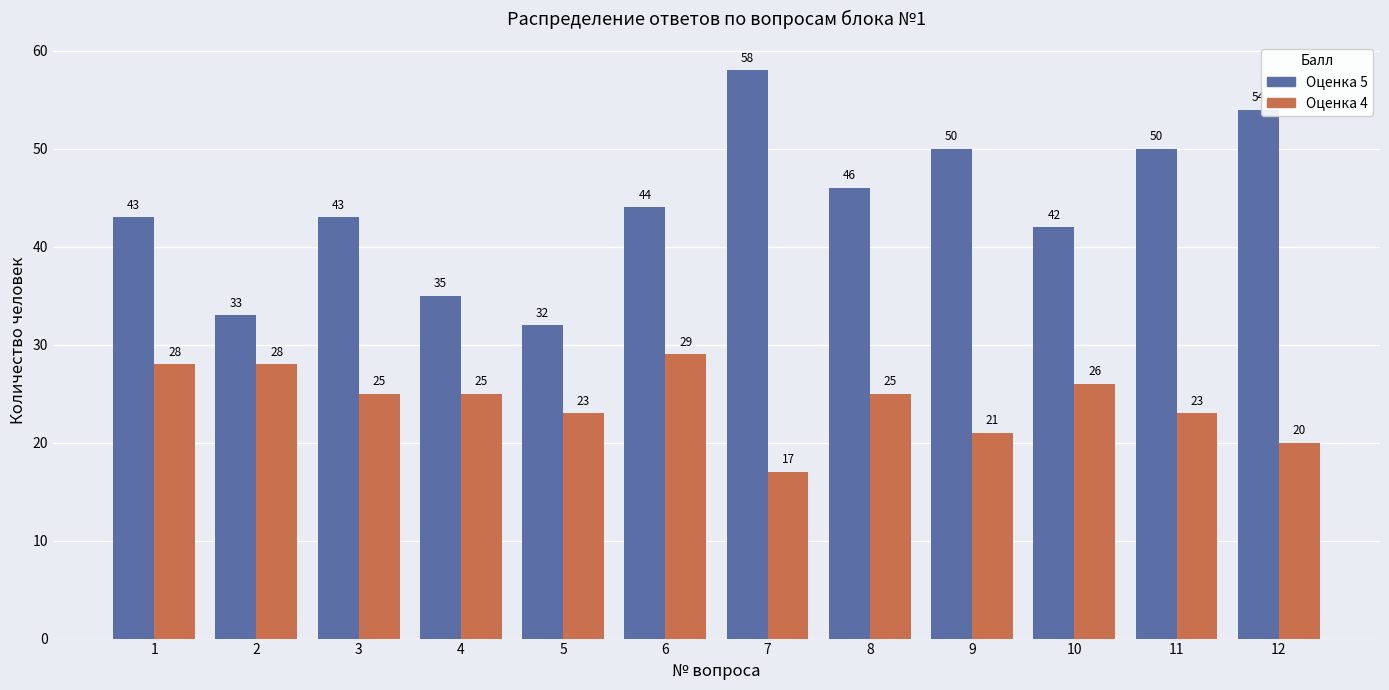

At which category is the sum across all series the highest?

7